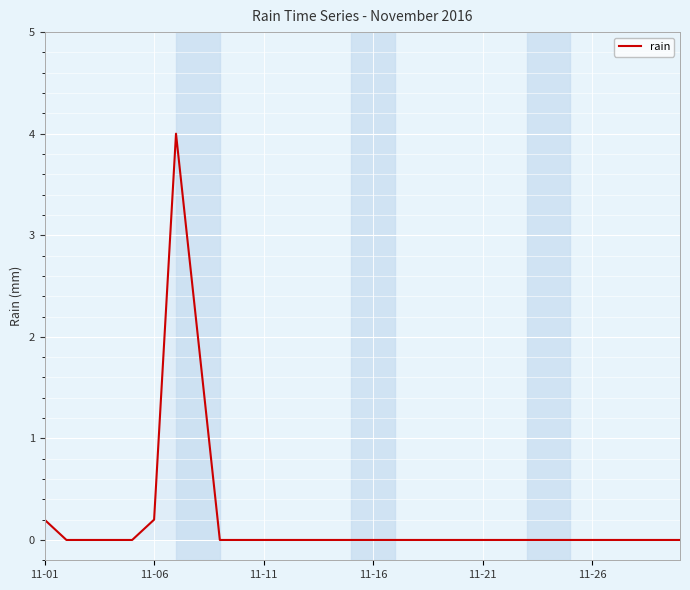

What is the maximum value shown in the chart?

4.0